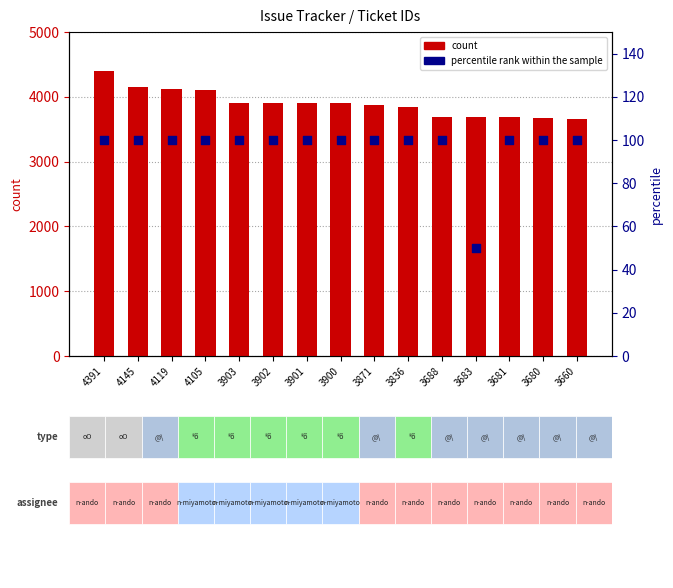

At how many categories does at least one series exceed 1527?

15